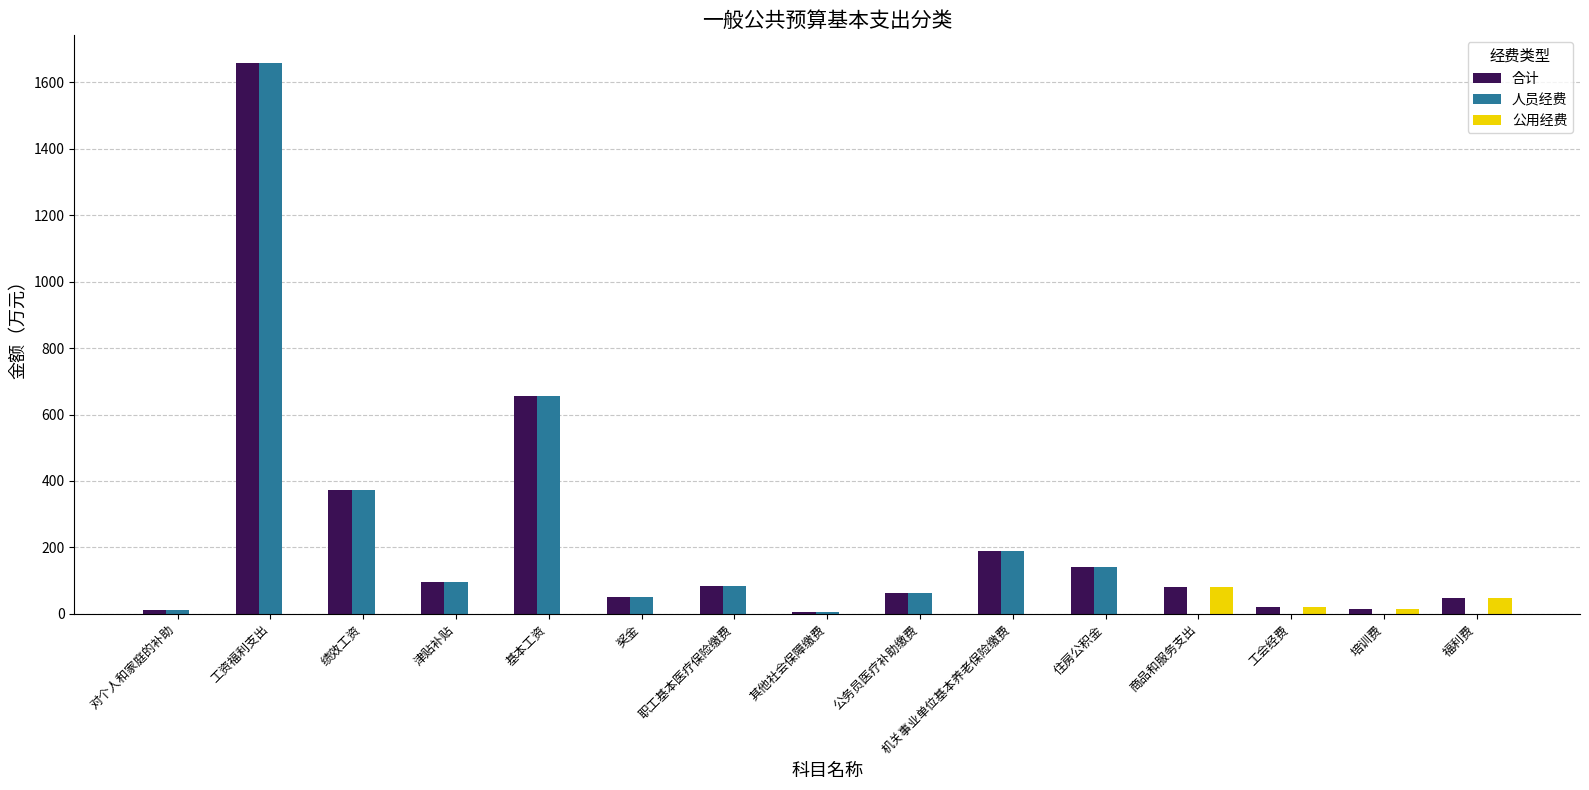

The value of 合计 at 福利费 is 47.4. True or false?

True